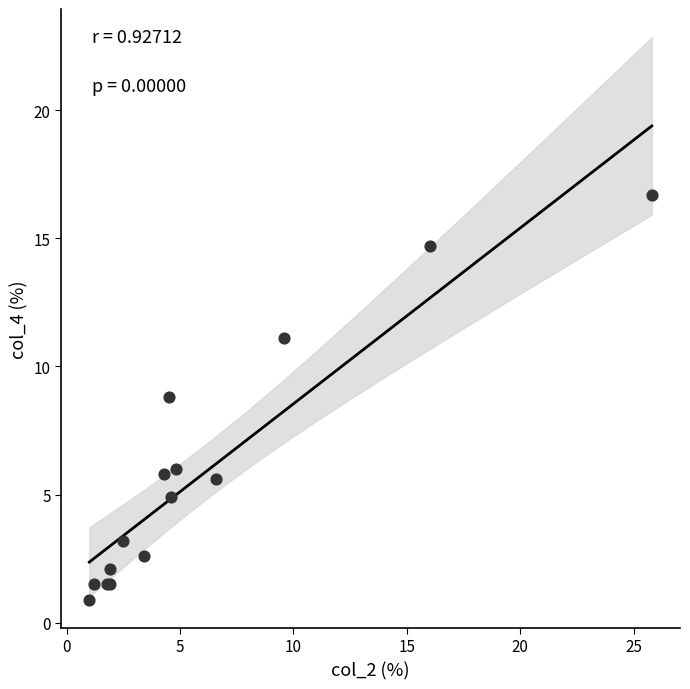

What Y value in the scatter plot is closest to 8?

8.8